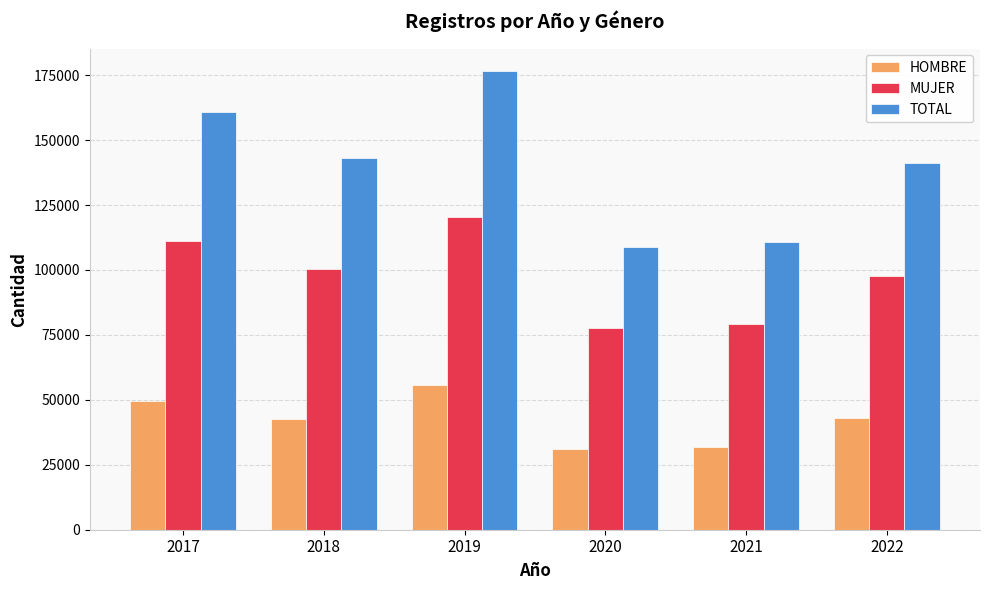

Is the value of TOTAL at 2022 greater than the value of MUJER at 2017?

Yes